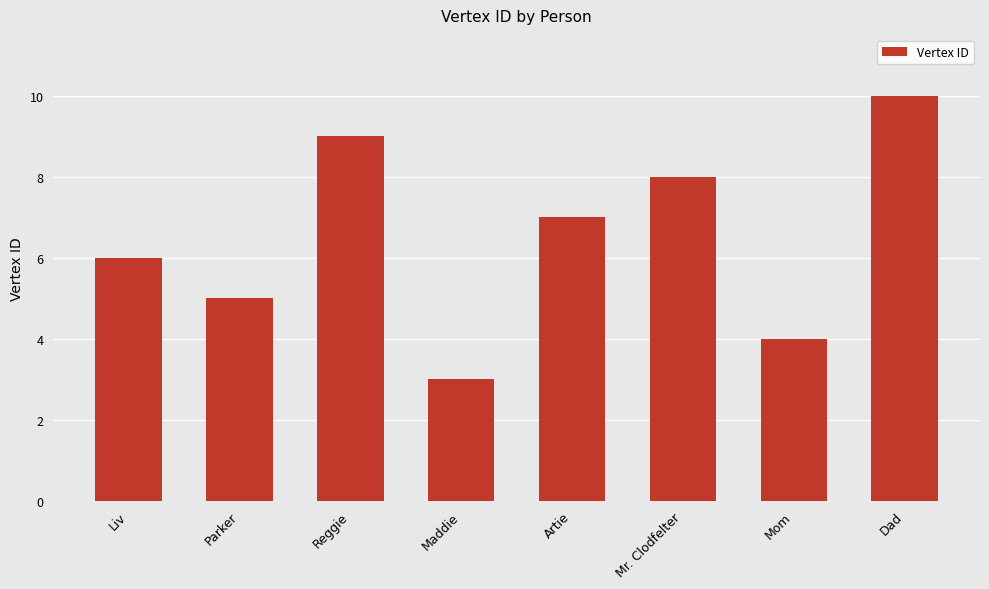

What is the change in value from Artie to Dad?

+3